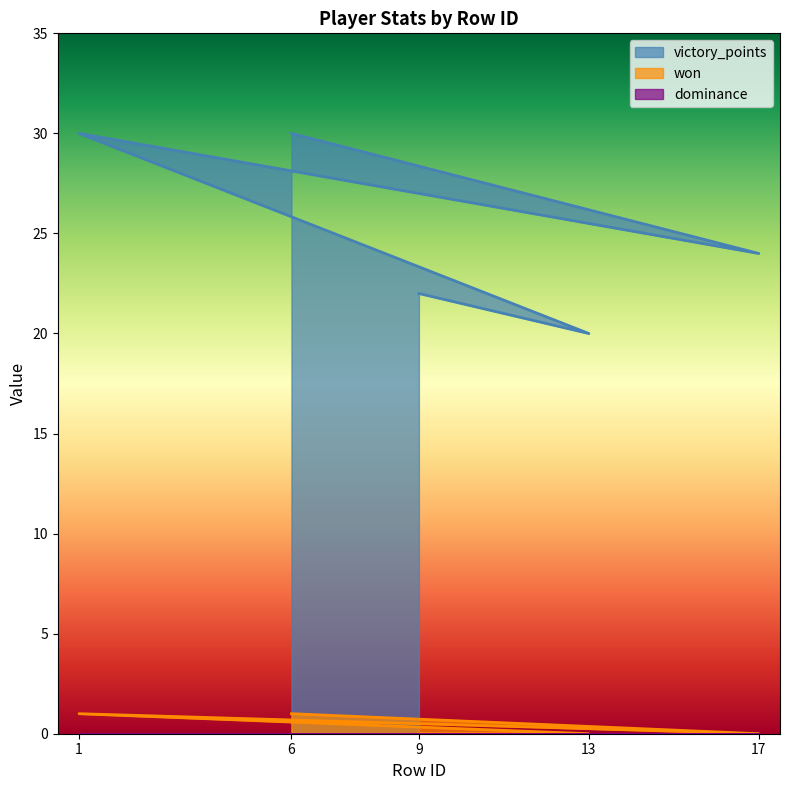

Which series has the largest total across all categories?

victory_points